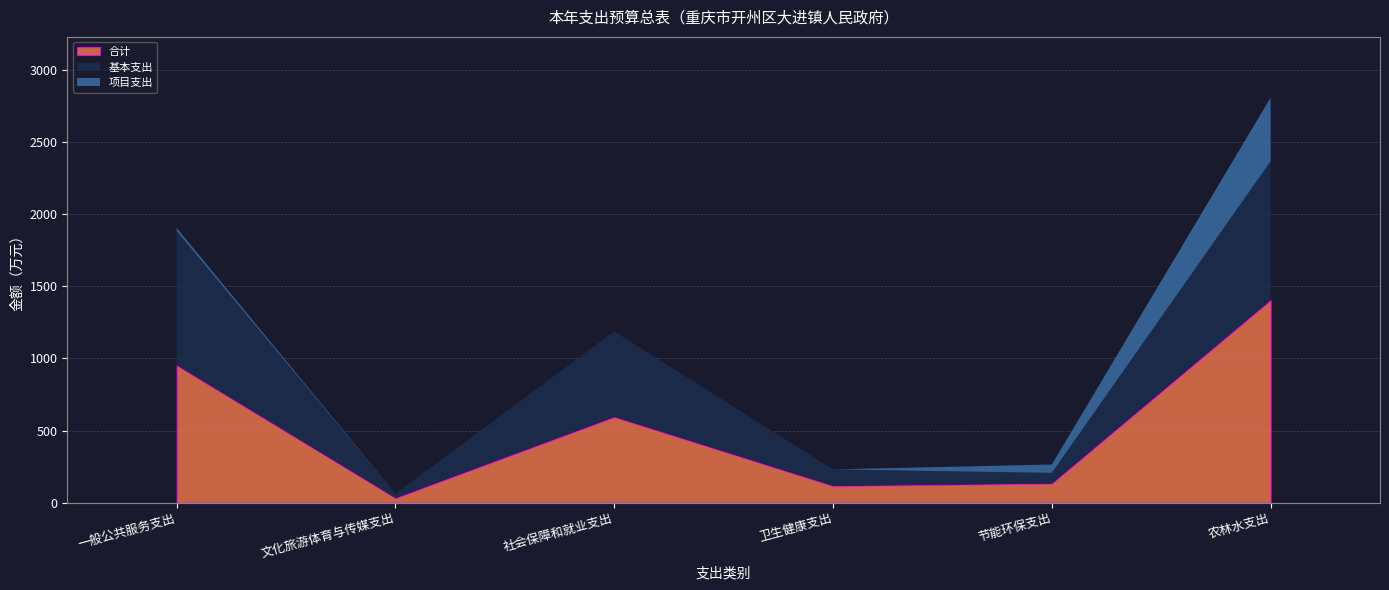

Between 节能环保支出 and 农林水支出, which is larger?

农林水支出